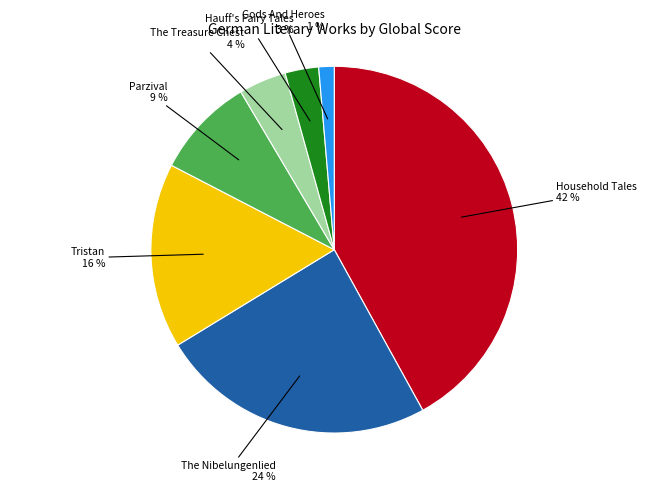

To the nearest percent, what is the difference between the largest and smallest slice percentages?

41%